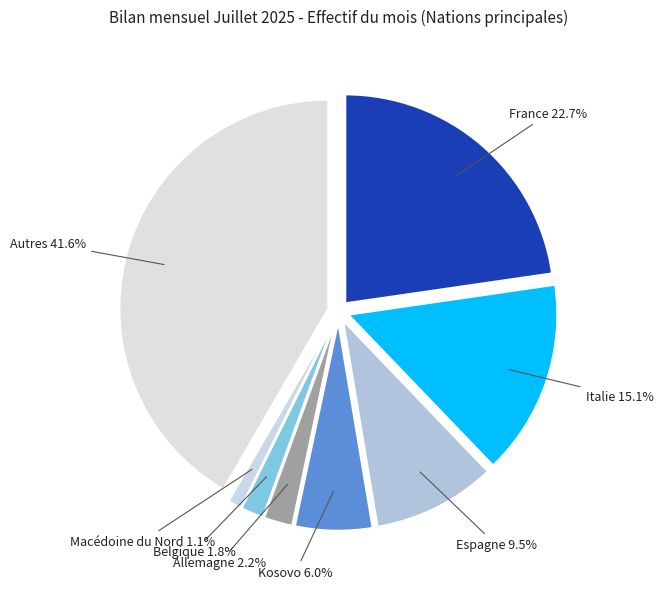

Approximately how many times larger is the value at Kosovo compared to Italie?

0.4